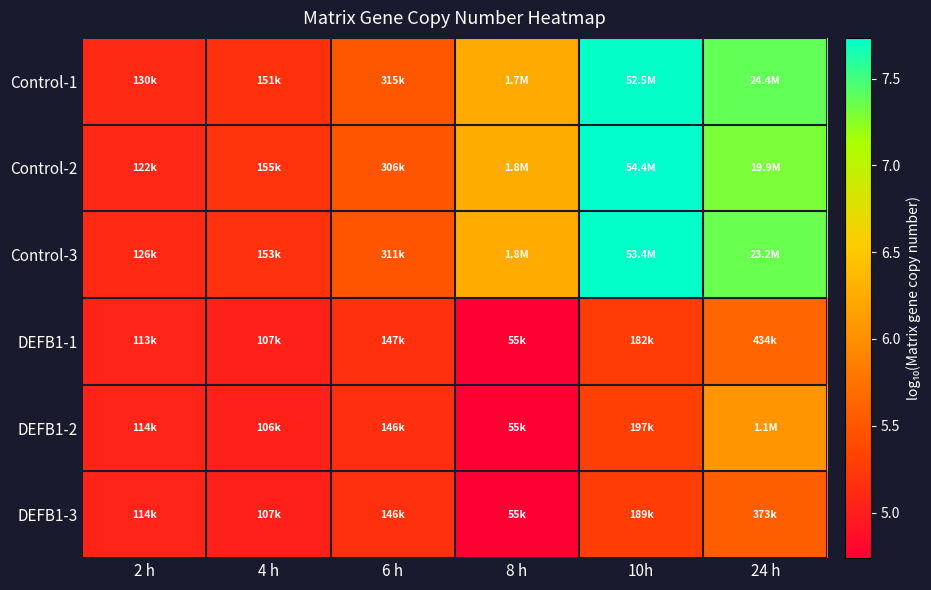

Reading left to right, extract all data points from this chart.

Control-1: 2 h=5.1	4 h=5.2	6 h=5.5	8 h=6.2	10h=7.7	24 h=7.4
Control-2: 2 h=5.1	4 h=5.2	6 h=5.5	8 h=6.3	10h=7.7	24 h=7.3
Control-3: 2 h=5.1	4 h=5.2	6 h=5.5	8 h=6.3	10h=7.7	24 h=7.4
DEFB1-1: 2 h=5.1	4 h=5.0	6 h=5.2	8 h=4.7	10h=5.3	24 h=5.6
DEFB1-2: 2 h=5.1	4 h=5.0	6 h=5.2	8 h=4.7	10h=5.3	24 h=6.1
DEFB1-3: 2 h=5.1	4 h=5.0	6 h=5.2	8 h=4.7	10h=5.3	24 h=5.6